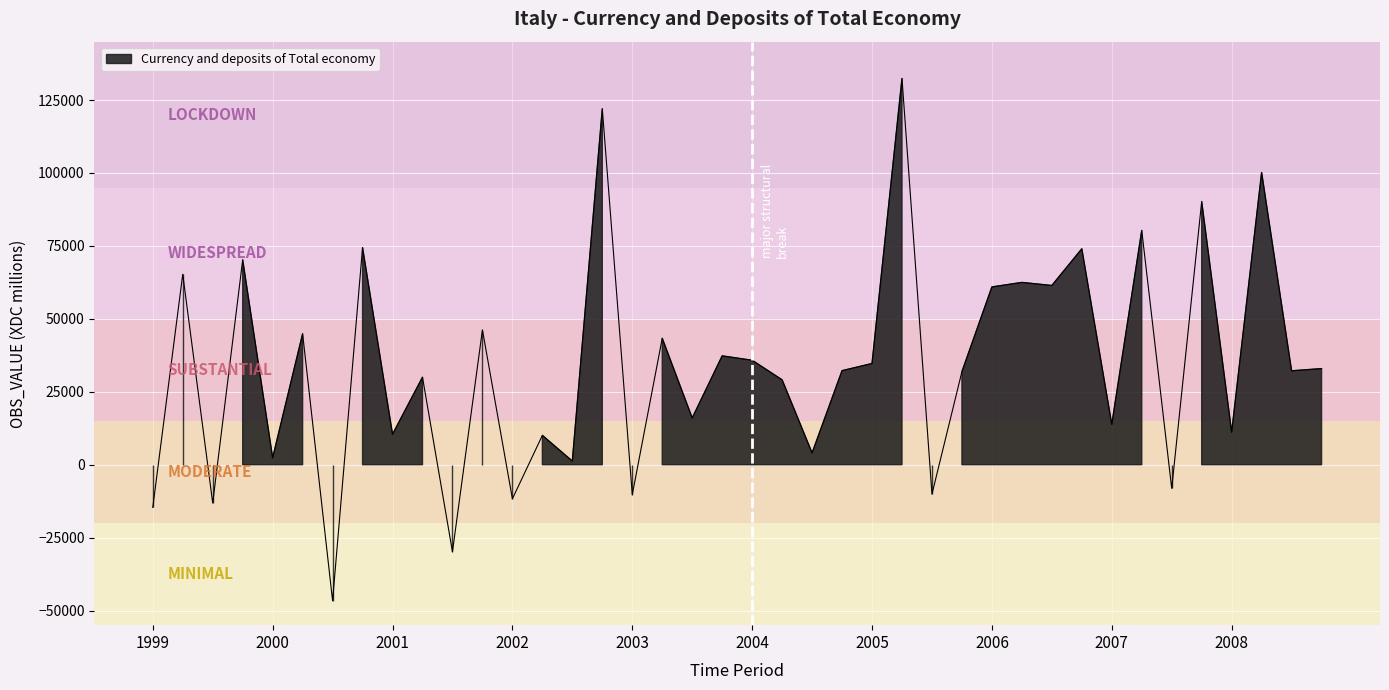

Which category has the lowest value across all series?

2000-Q3